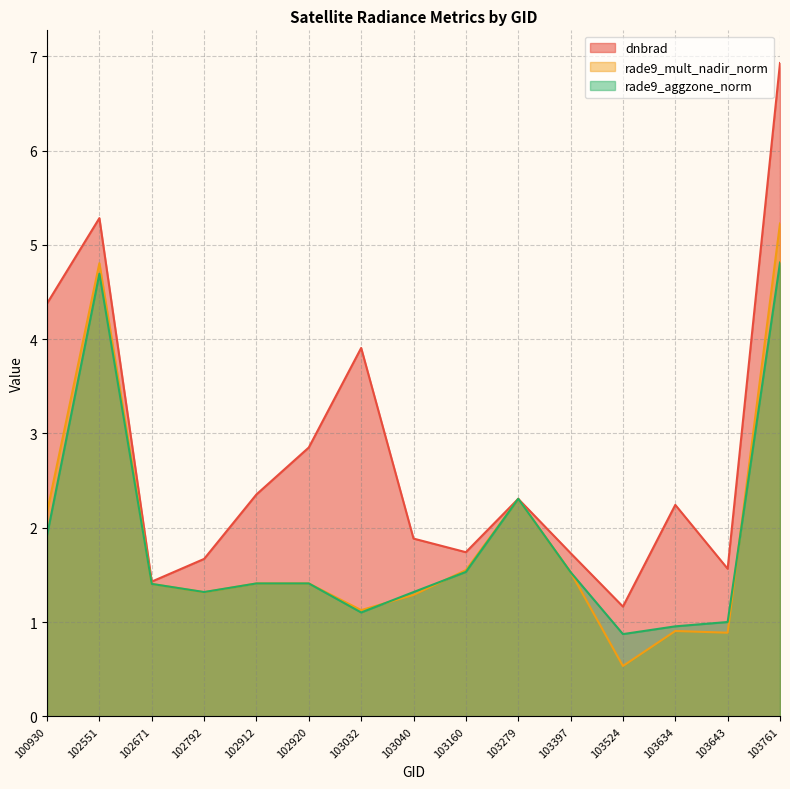

Reading left to right, transcribe all the data shown in this chart.

dnbrad: 4.4	5.3	1.4	1.7	2.4	2.9	3.9	1.9	1.7	2.3	1.7	1.2	2.2	1.6	6.9
rade9_mult_nadir_norm: 2.2	4.8	1.4	1.3	1.4	1.4	1.1	1.3	1.6	2.3	1.5	0.5	0.9	0.9	5.2
rade9_aggzone_norm: 1.9	4.7	1.4	1.3	1.4	1.4	1.1	1.3	1.5	2.3	1.5	0.9	1.0	1.0	4.8